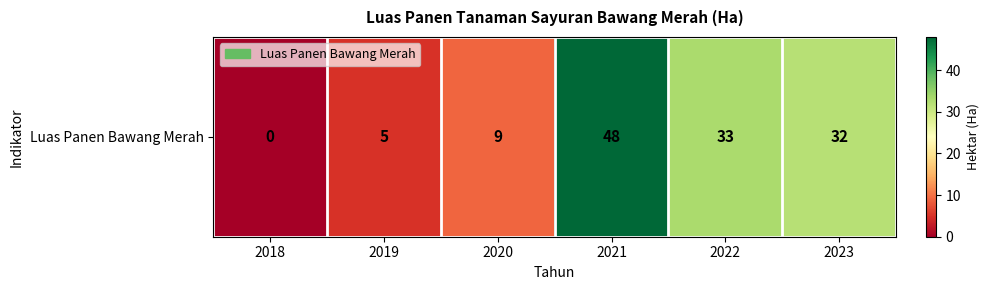

The value at 2023 is 52. True or false?

False